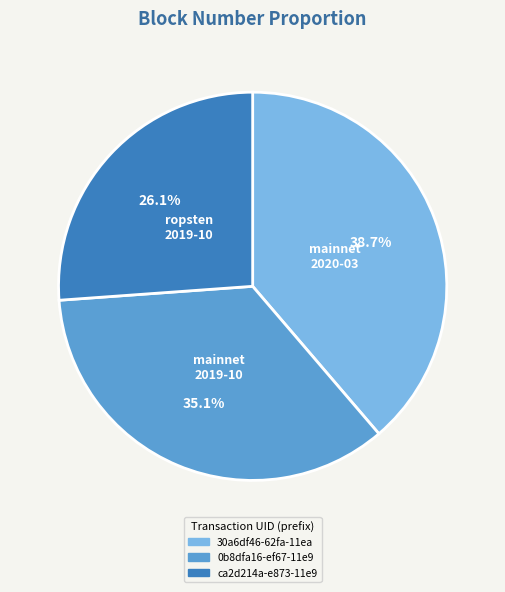

Rank the categories by value from lowest to highest.

ca2d214a-e873-11e9, 0b8dfa16-ef67-11e9, 30a6df46-62fa-11ea